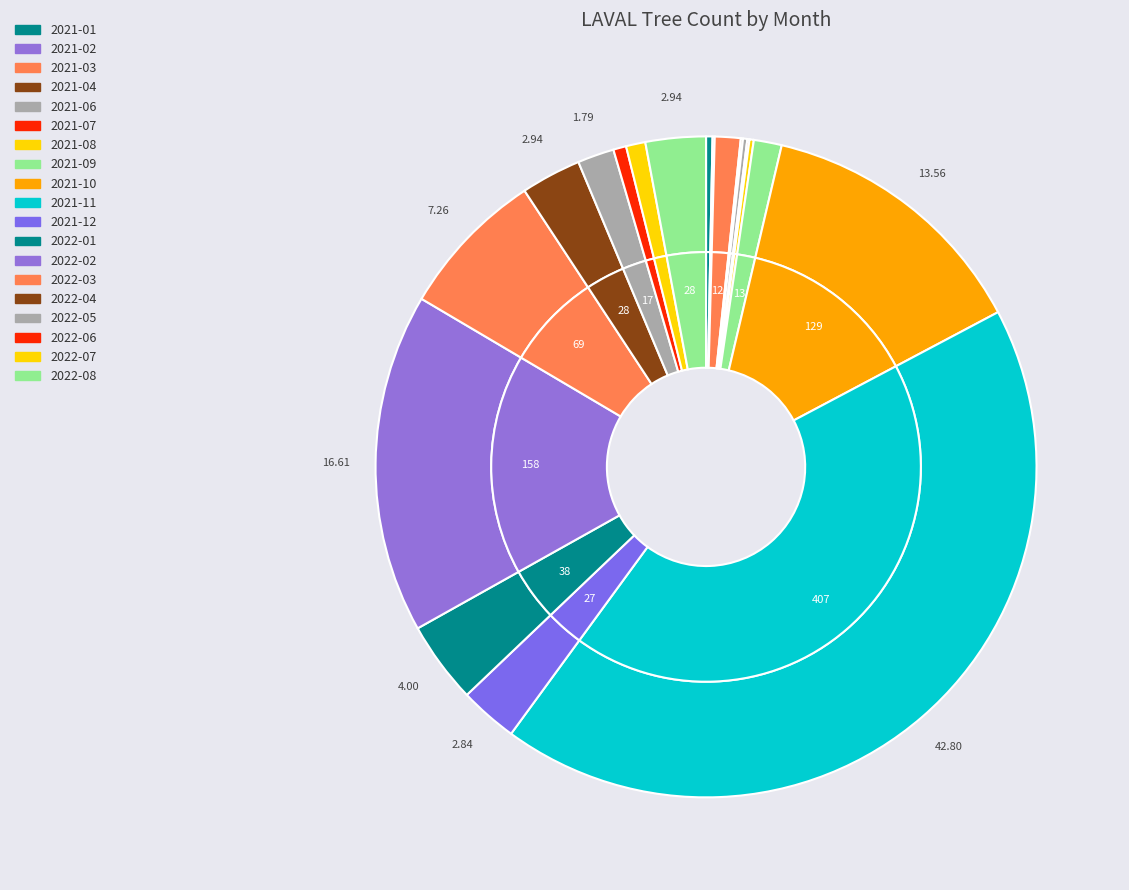

What is the total percentage of 2022-04 and 2021-11?

45.7%